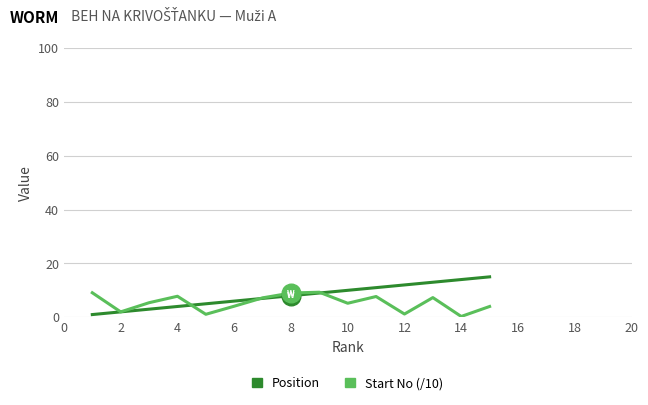

What is the greatest value displayed?

15.0